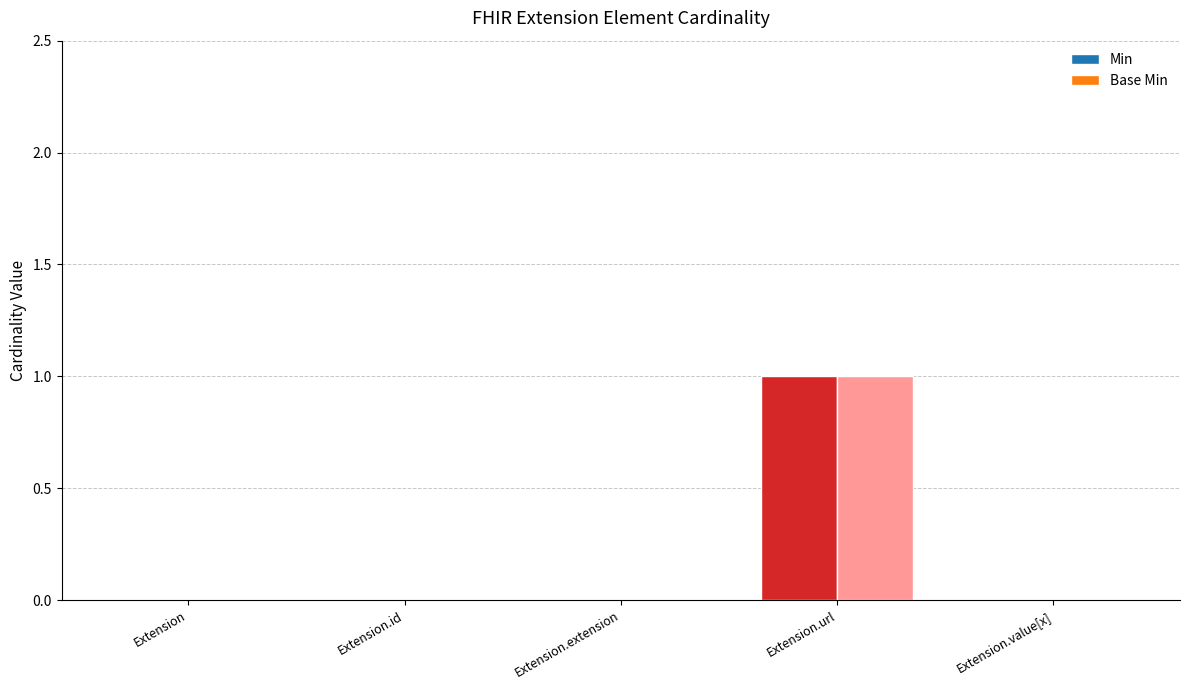

What is the greatest value displayed?

1